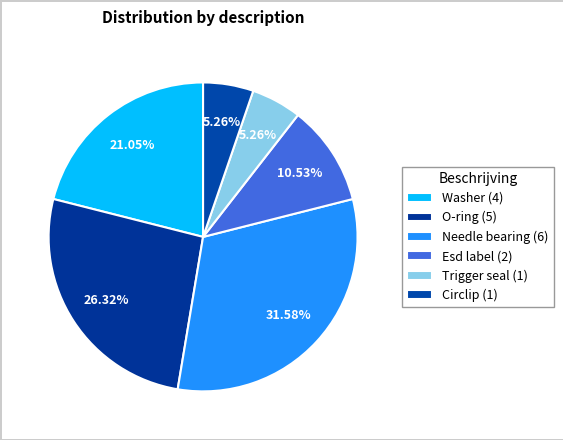

Count the number of slices in the pie.

6